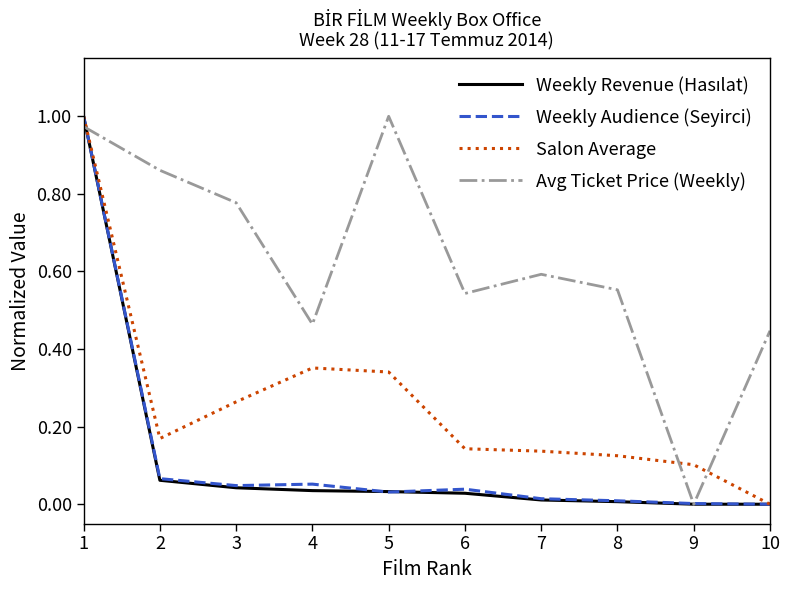

At which label does Salon Average reach its minimum?

10